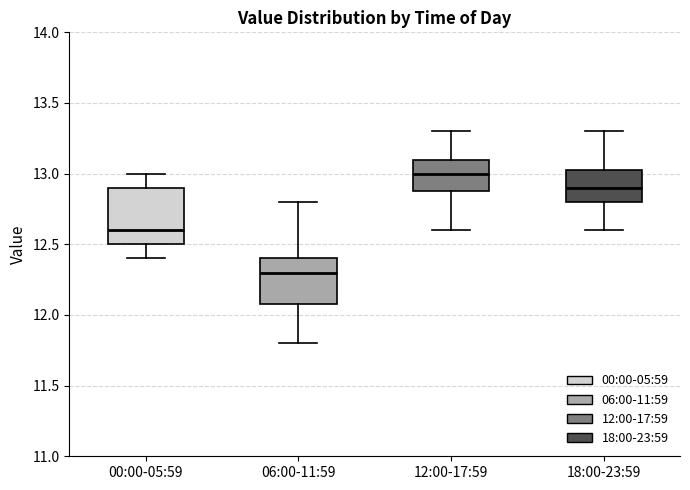

Reading left to right, transcribe this box plot: for each box, give where its median line is, the range the box spans, and where its two whiskers end, as read against the y-axis. The values are not printed on the chart, so give them approximately, as read against the axis.

00:00-05:59: median 12.60, box 12.50 to 12.90, whiskers 12.40 to 13.00
06:00-11:59: median 12.30, box 12.10 to 12.40, whiskers 11.80 to 12.80
12:00-17:59: median 13.00, box 12.90 to 13.10, whiskers 12.60 to 13.30
18:00-23:59: median 12.90, box 12.80 to 13.05, whiskers 12.60 to 13.30